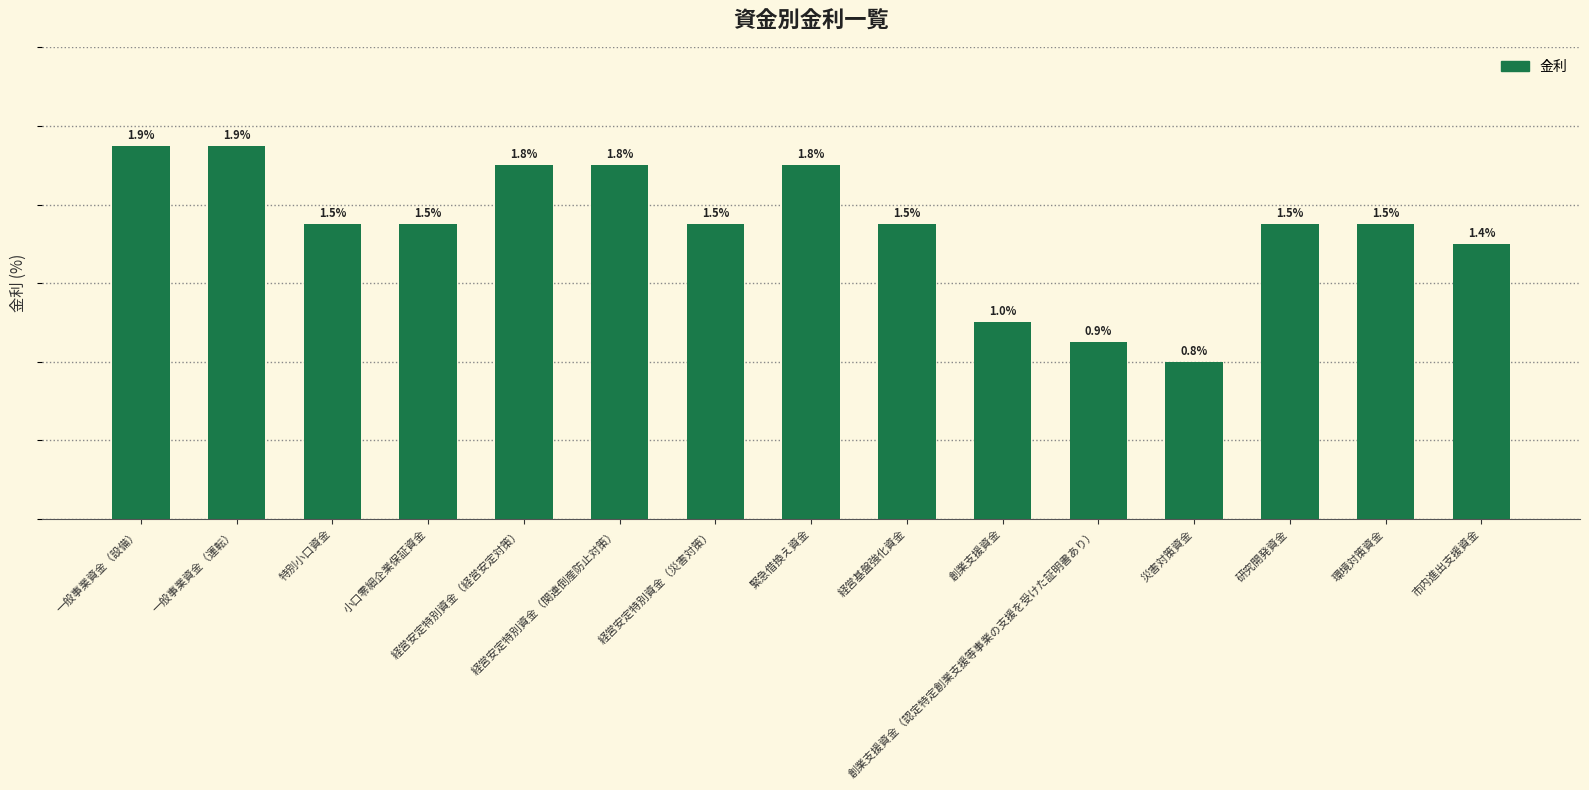

What is the minimum value shown in the chart?

0.8